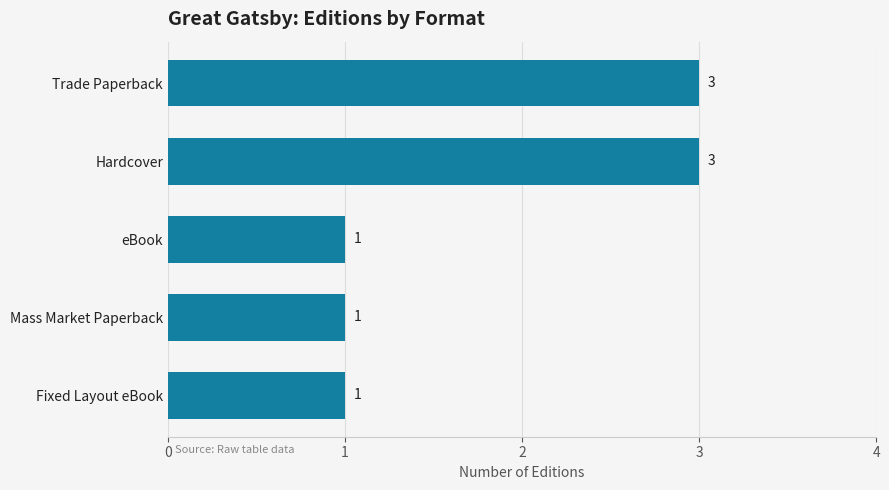

Count the number of categories in the chart.

5